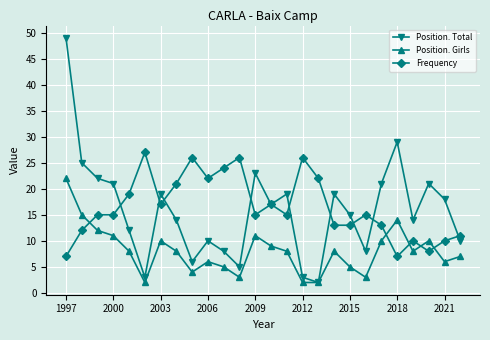

At how many categories does at least one series exceed 20?

16